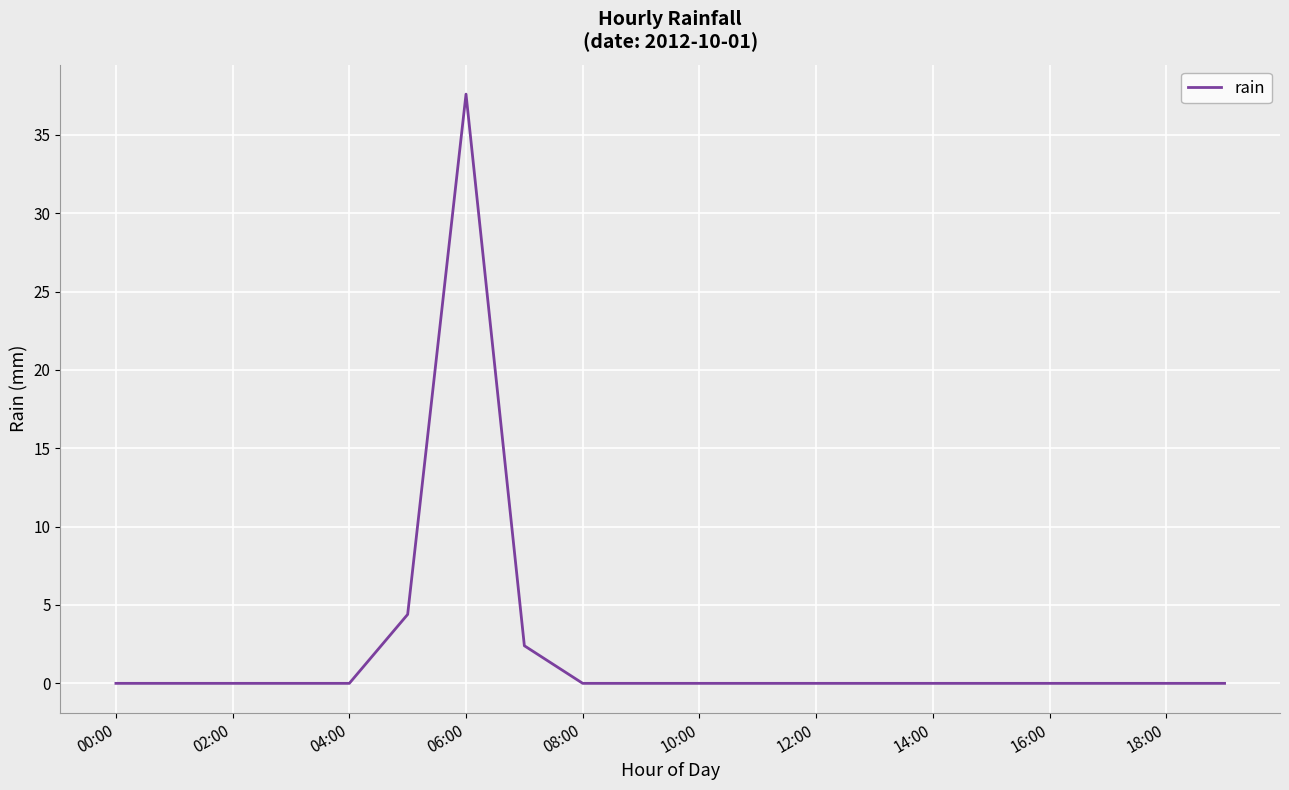

What is the sum of all values?

44.4